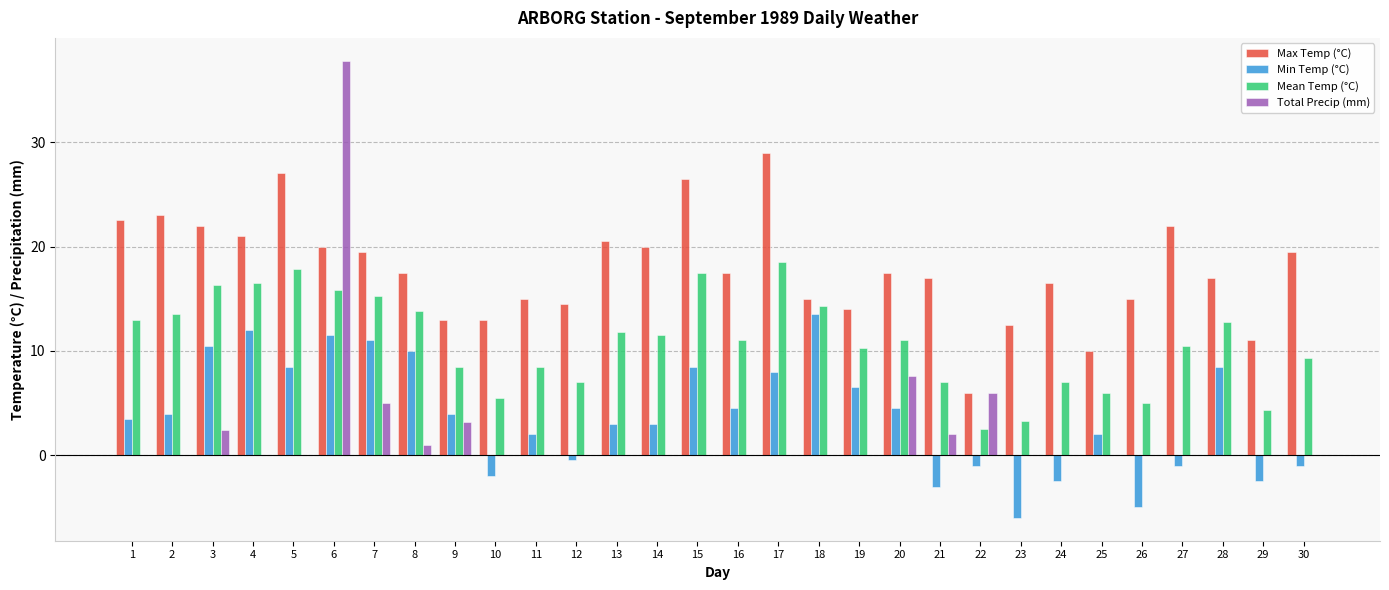

Between 9 and 13, which series saw the biggest shift?

Max Temp (°C)